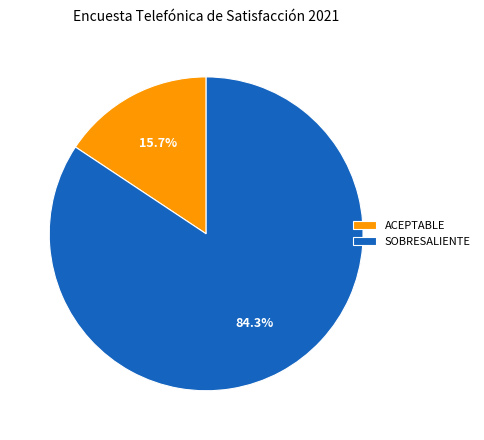

What is the ratio of the value at SOBRESALIENTE to the value at ACEPTABLE?

5.4